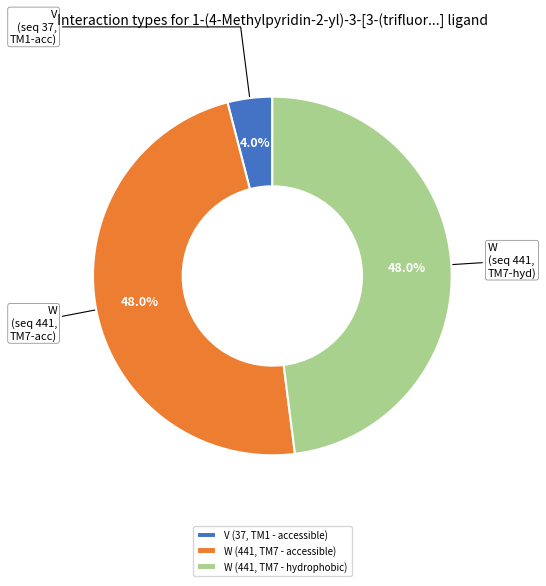

Is it true that W (441, TM7 - hydrophobic) is 48% of the pie?

True